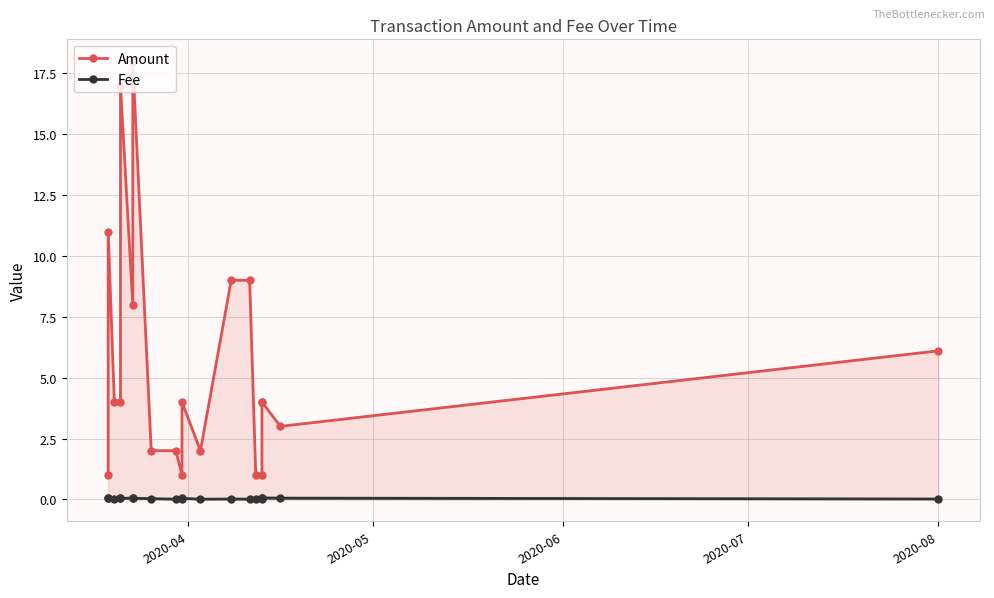

What is the total value across all series at 2020-08?

6.1